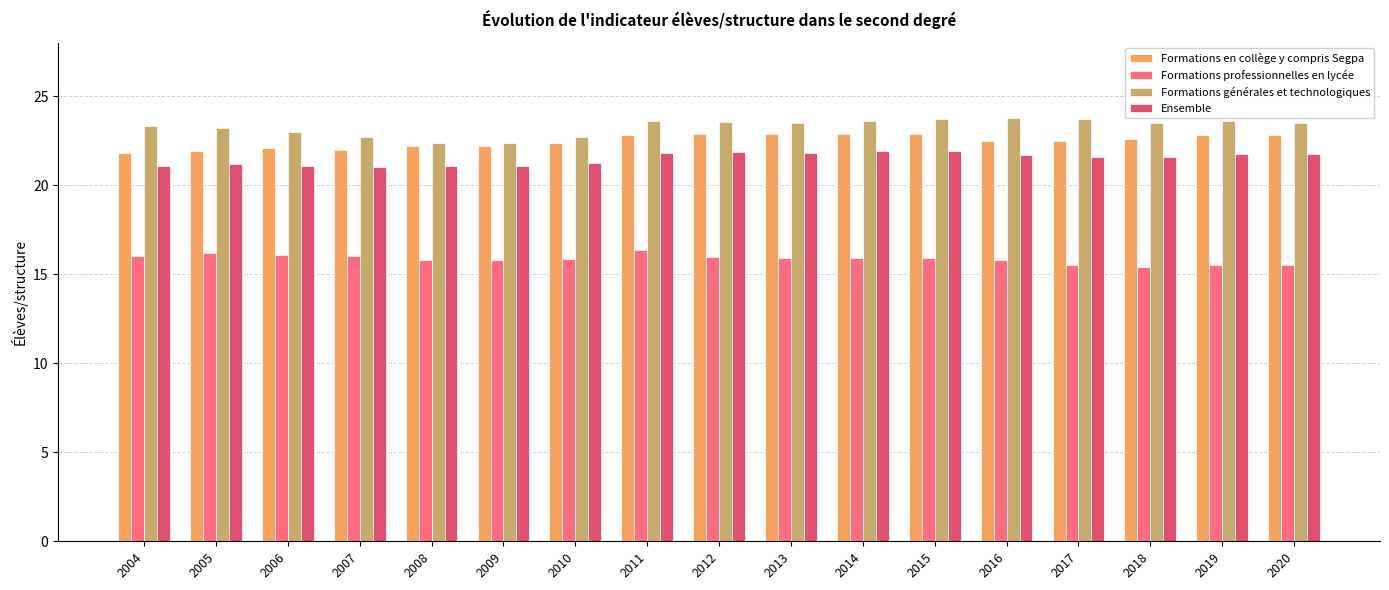

What is the highest value of the Formations professionnelles en lycée series?

16.3